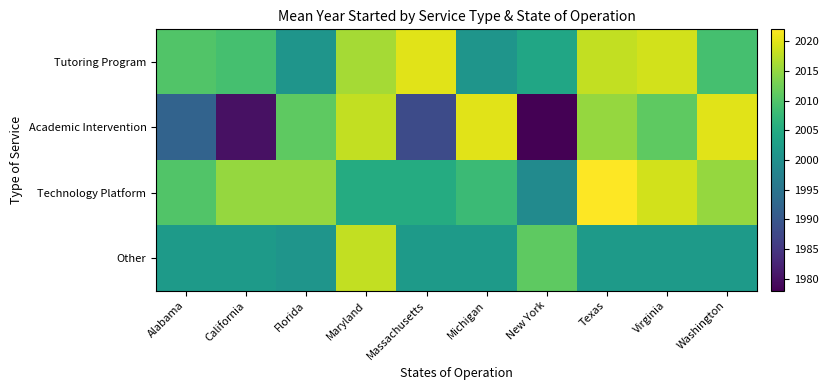

Rank the series at Virginia from lowest to highest value.

Other, Academic Intervention, Tutoring Program, Technology Platform